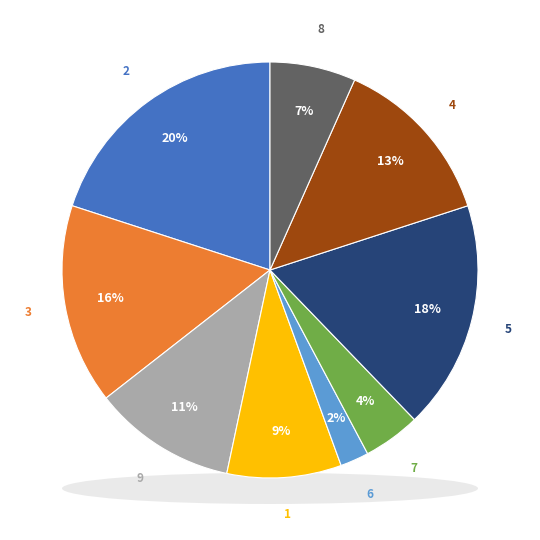

True or false: col_1=9 accounts for 1% of the total.

False